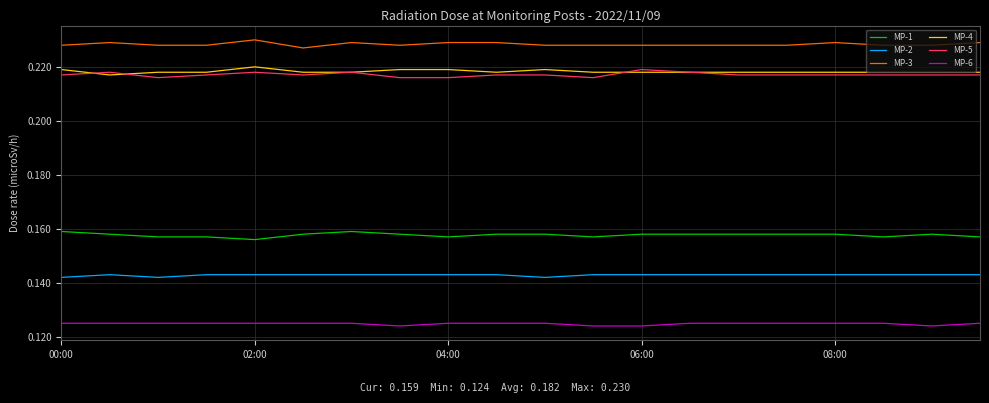

True or false: MP-3 and MP-4 cross at least once.

False